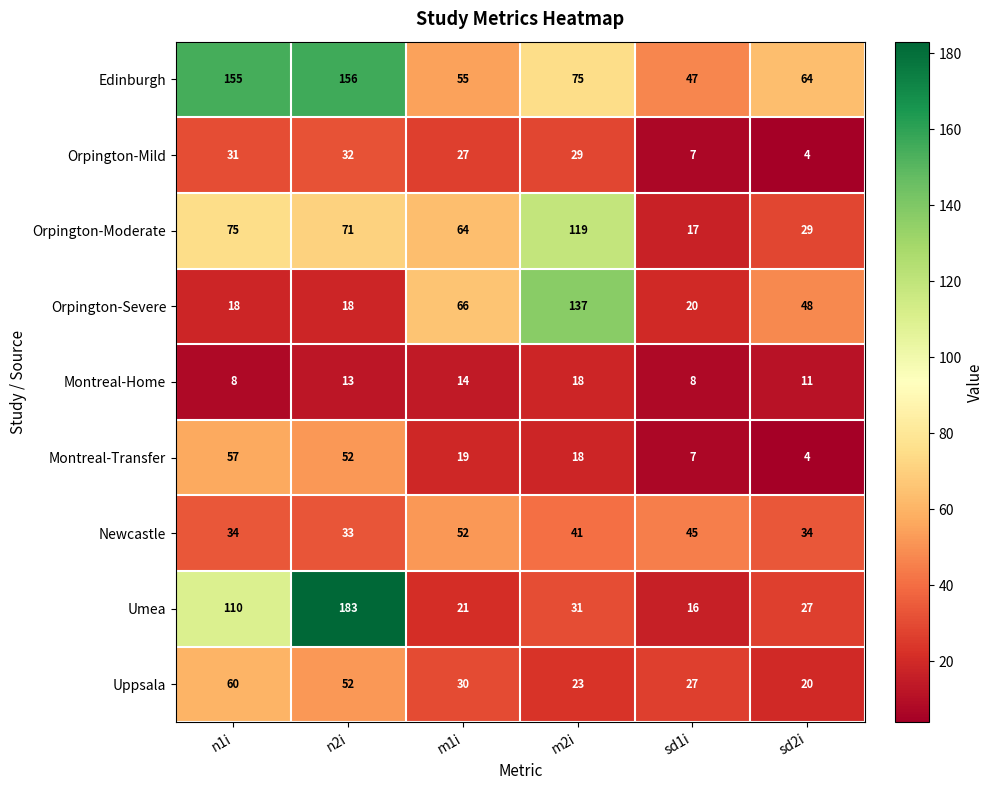

At how many categories does at least one series exceed 106?

3